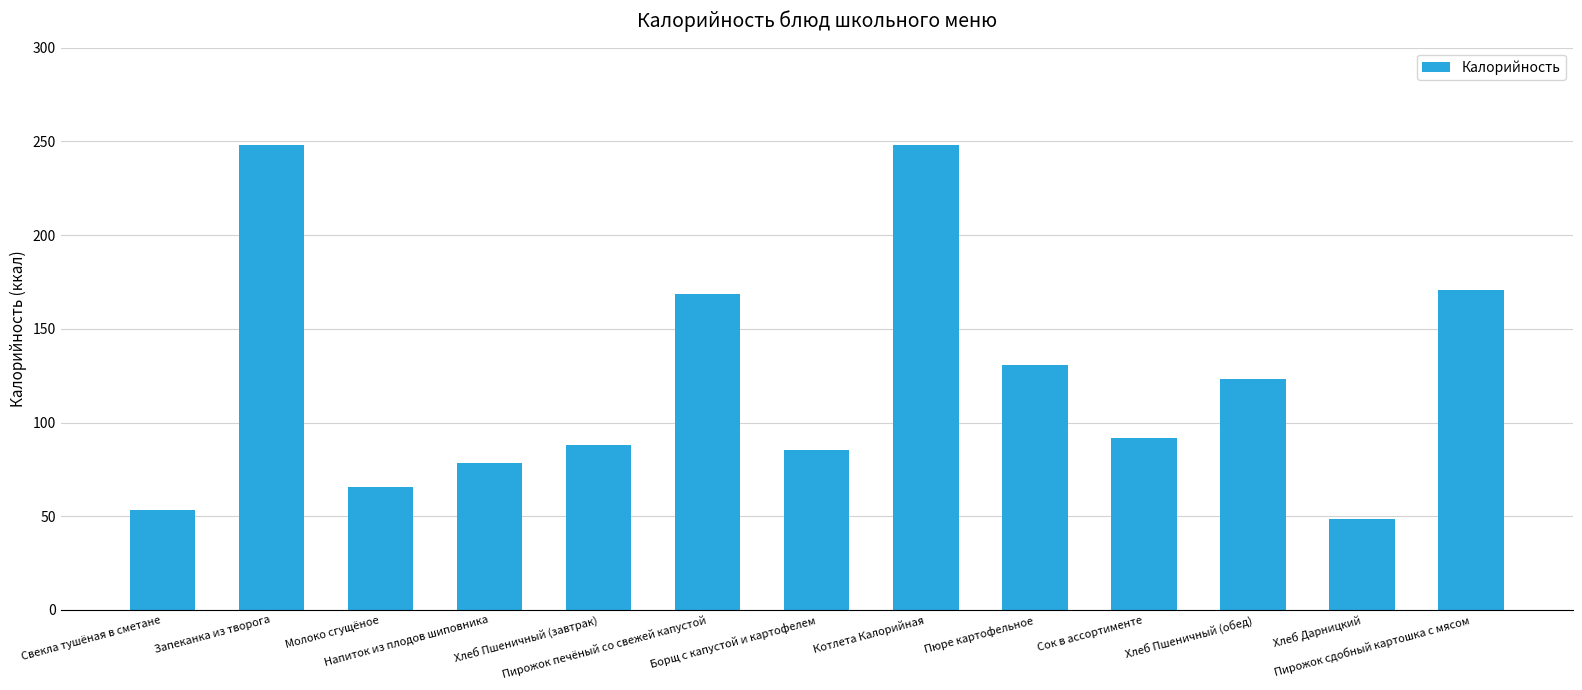

The value at Пюре картофельное is 130.9. True or false?

True